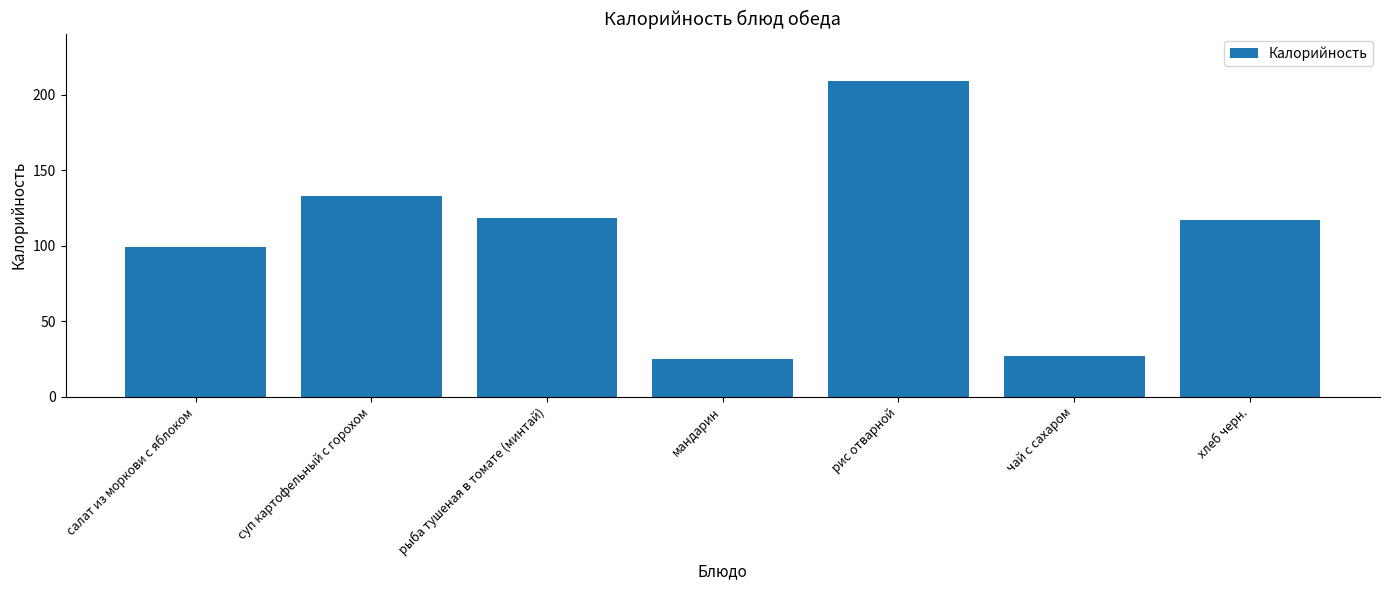

What is the label of the 4th bar from the left?

мандарин